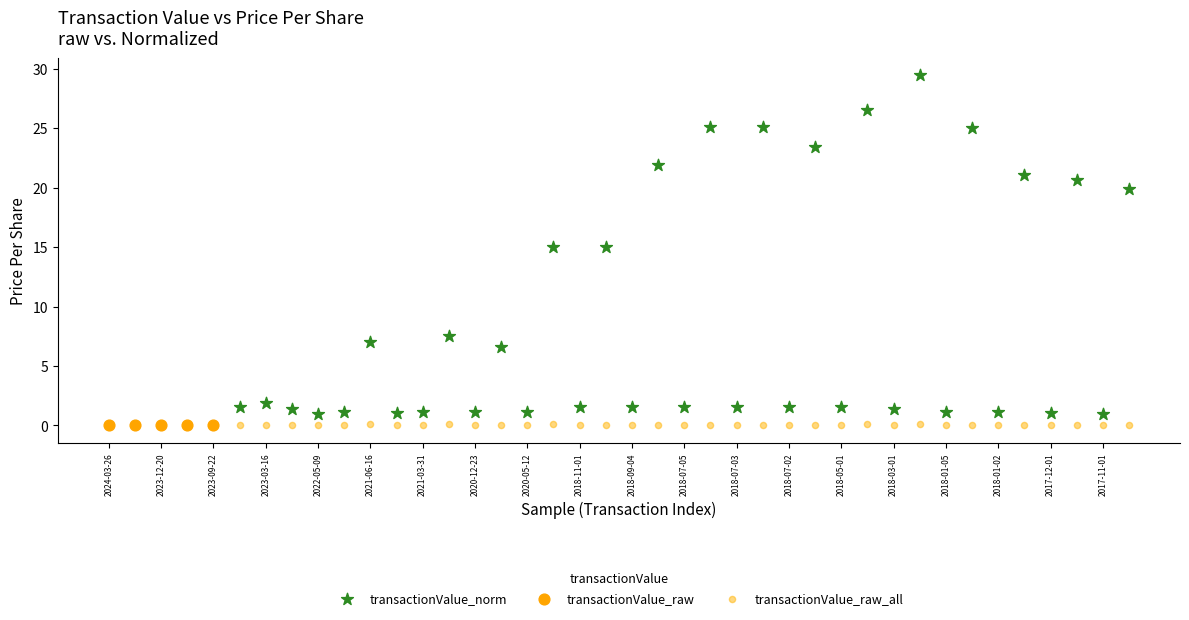

Which series has the widest spread of Y values?

transactionValue_norm